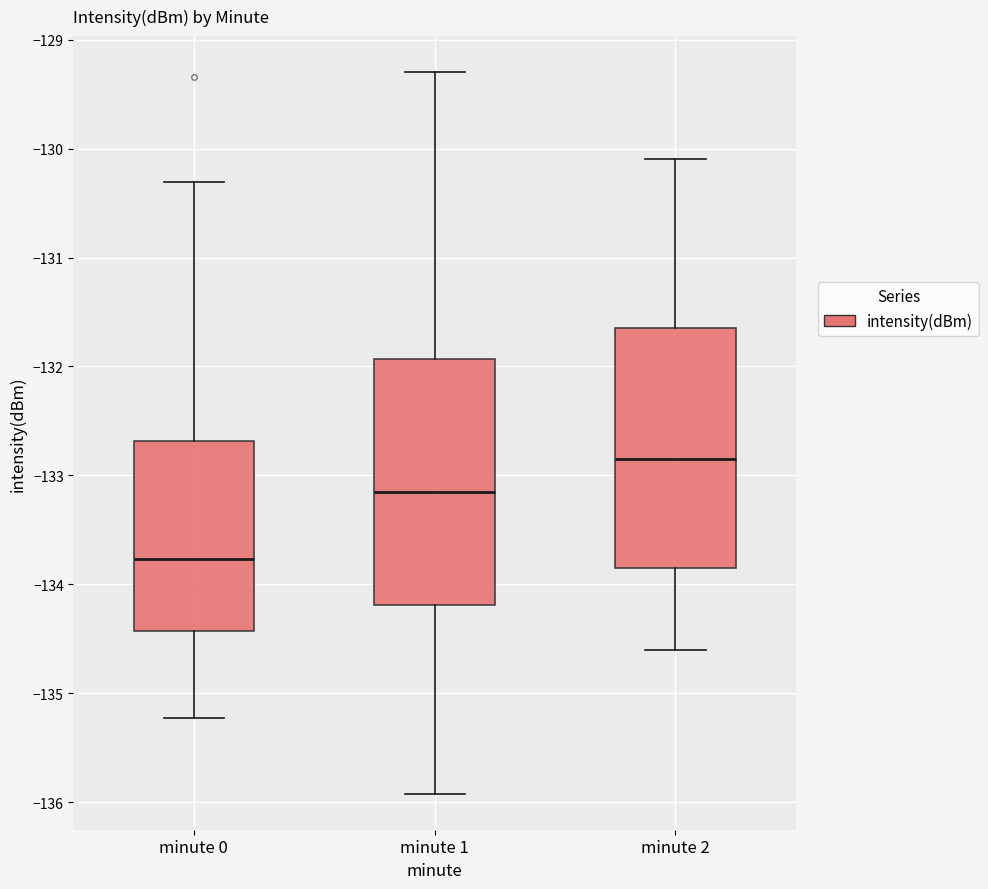

Where does the median line of the box for minute 1 sit on the y-axis? The values are not printed on the chart, so give them approximately, as read against the axis.

-133.1